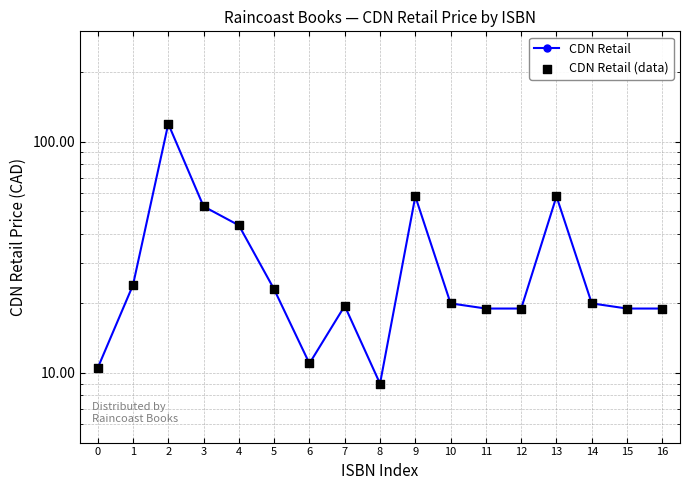

Which series reaches the maximum Y coordinate?

CDN Retail